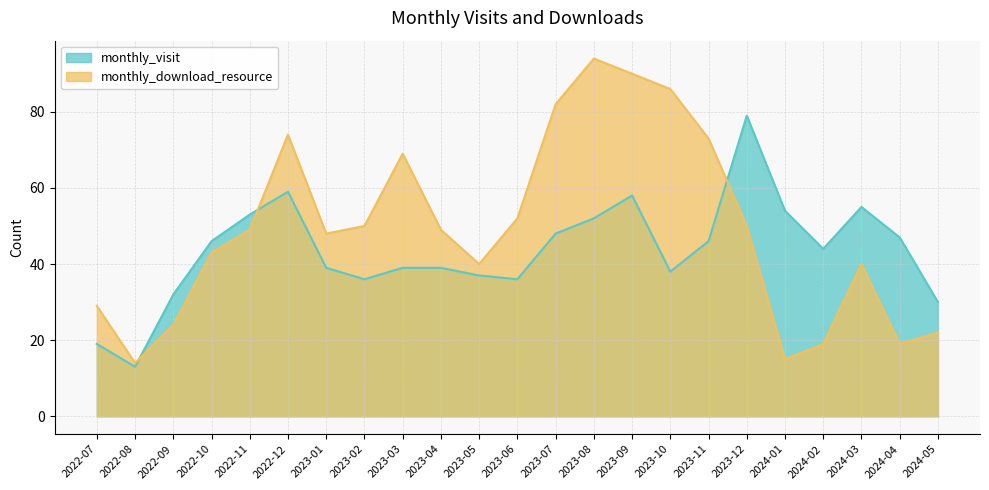

Which category has the lowest value in the monthly_visit series?

2022-08